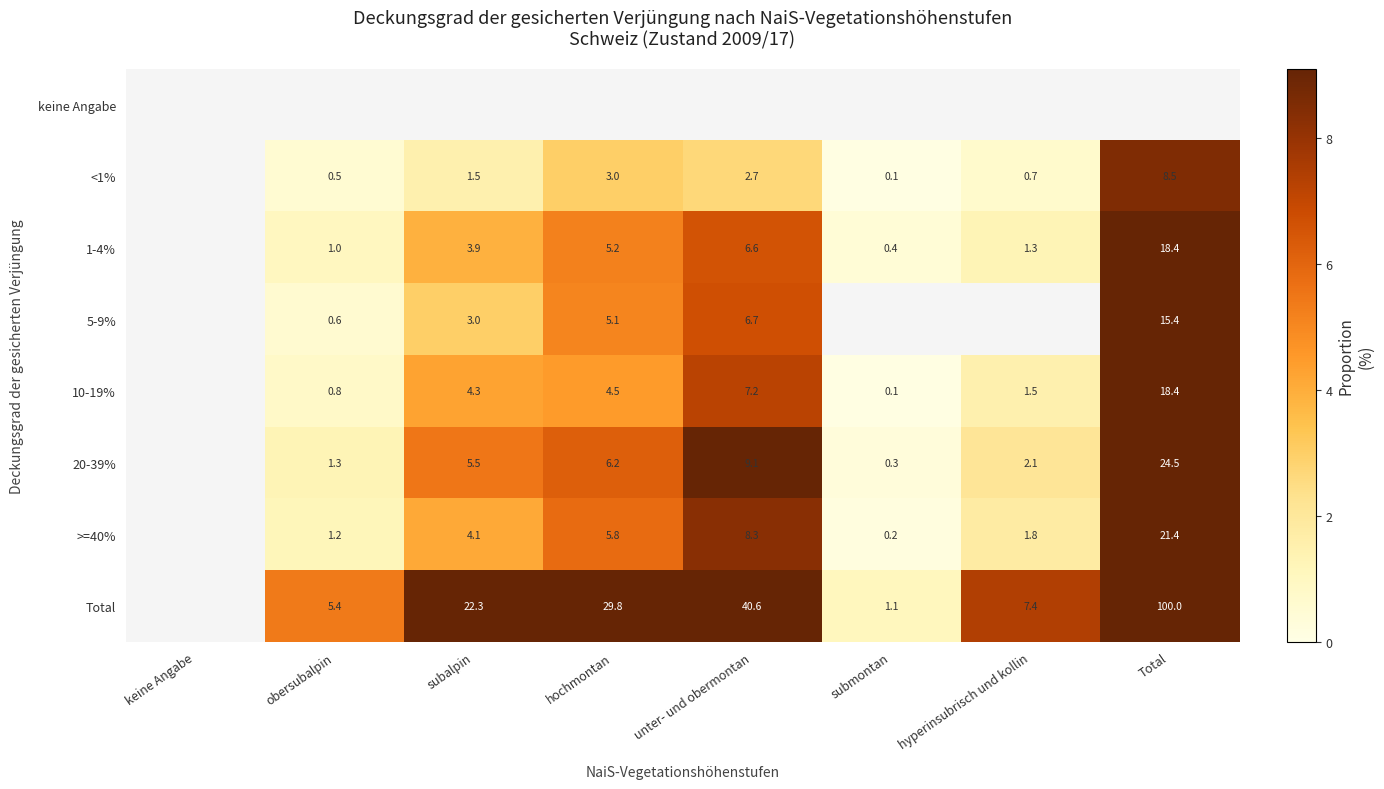

Is it true that 5-9% equals 5.1 at hochmontan?

True